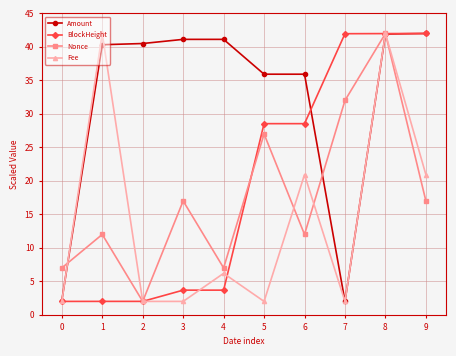

True or false: Nonce has more than 1 interior local peaks.

True